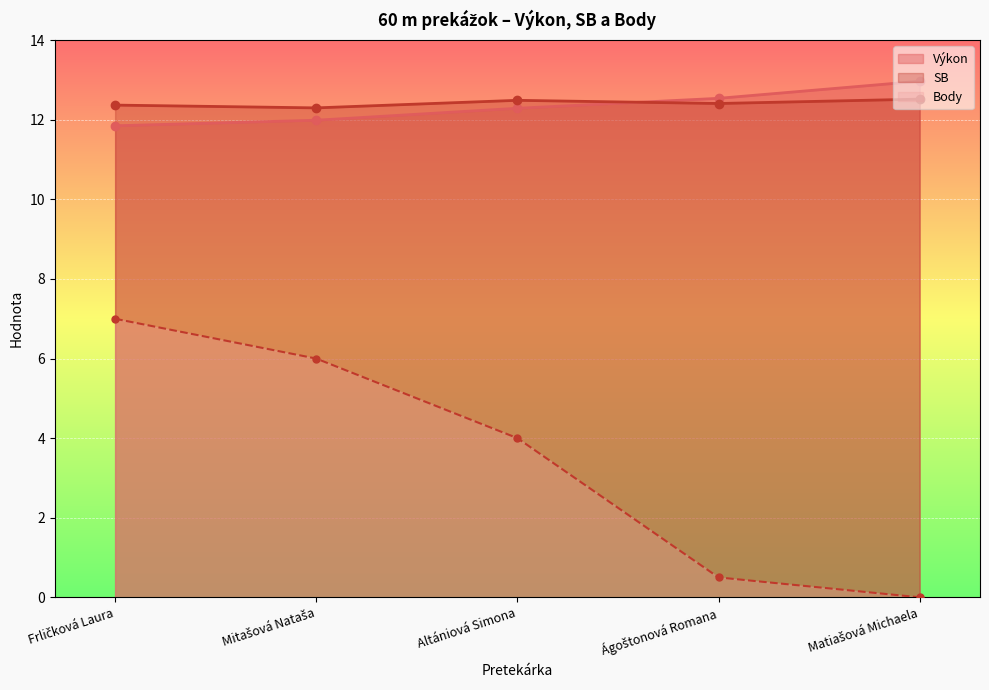

Which has a higher value, Altániová Simona or Mitašová Nataša?

Altániová Simona